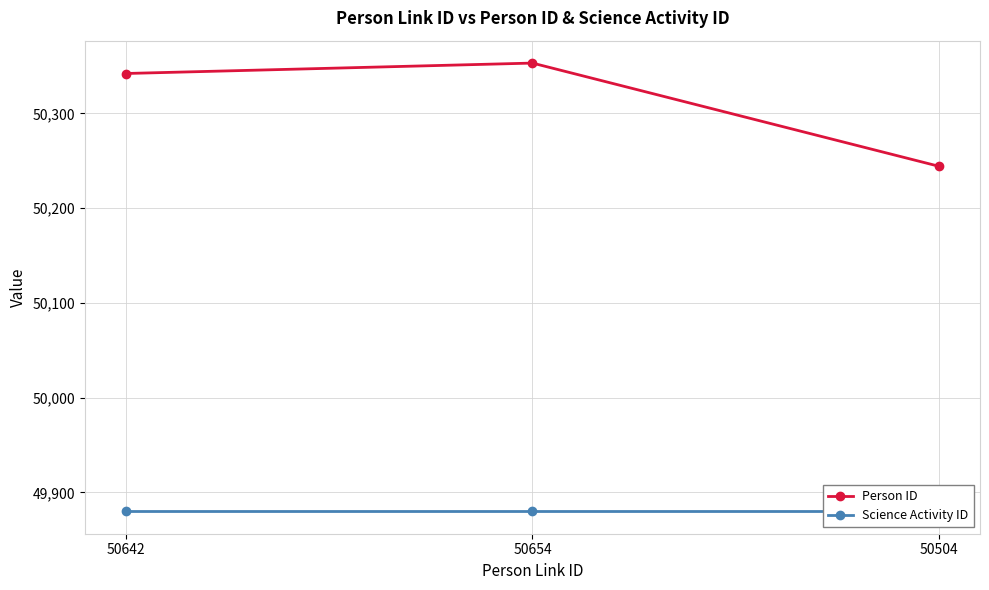

At which label is Science Activity ID closest to 49880?

50642